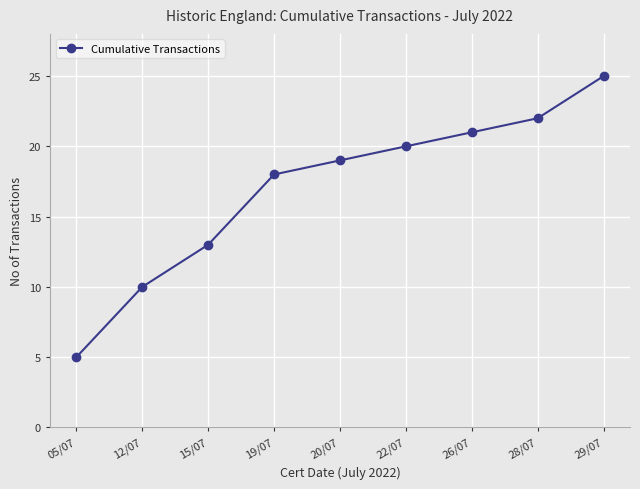

Which label corresponds to the largest value in the chart?

29/07